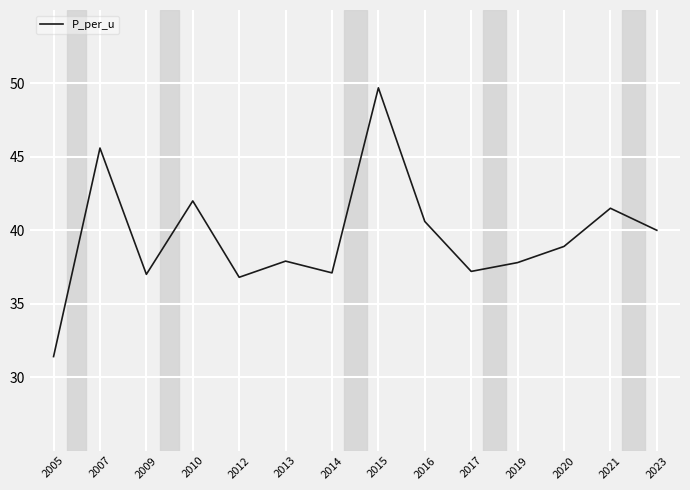

Count the number of data series in this chart.

1